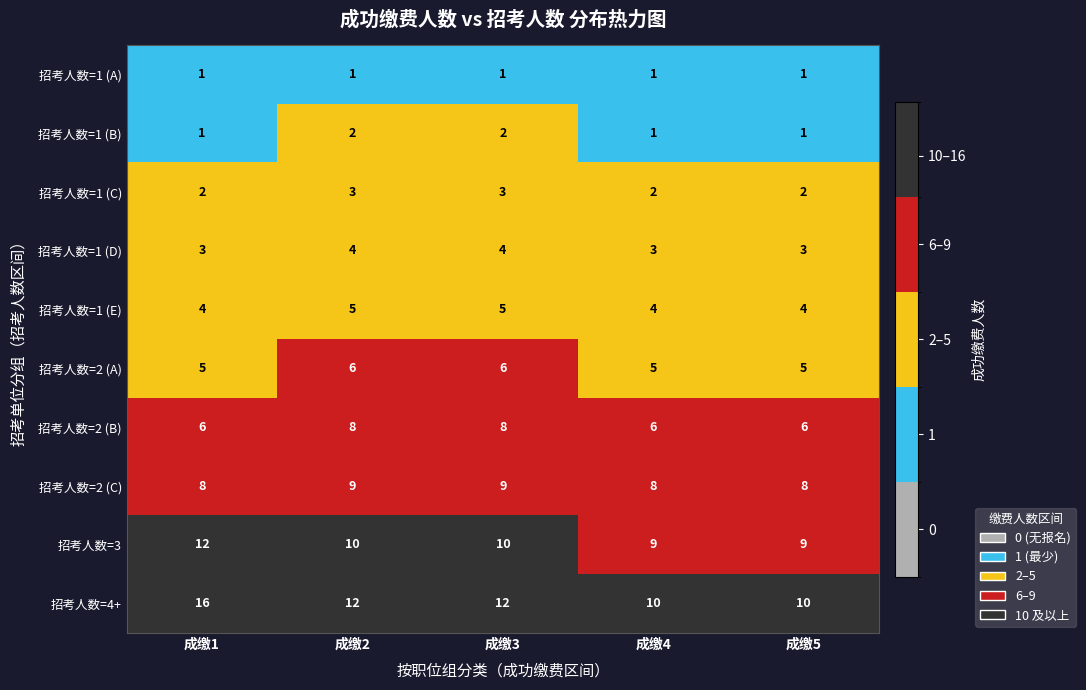

Which series has the widest spread of values?

招考人数=4+